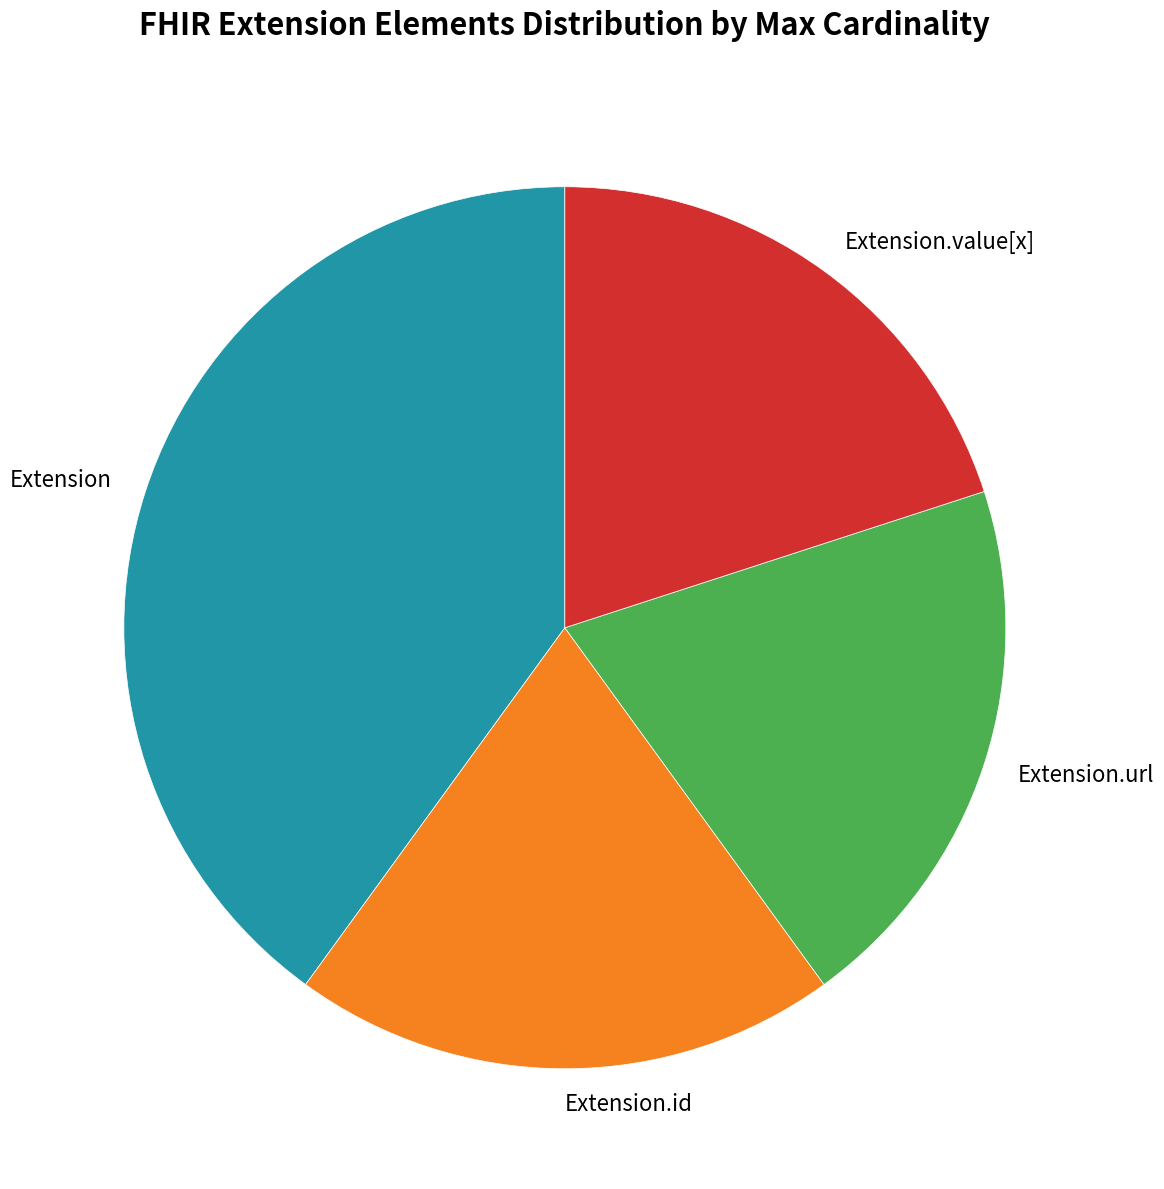

Is there any slice that represents more than half of the pie?

No